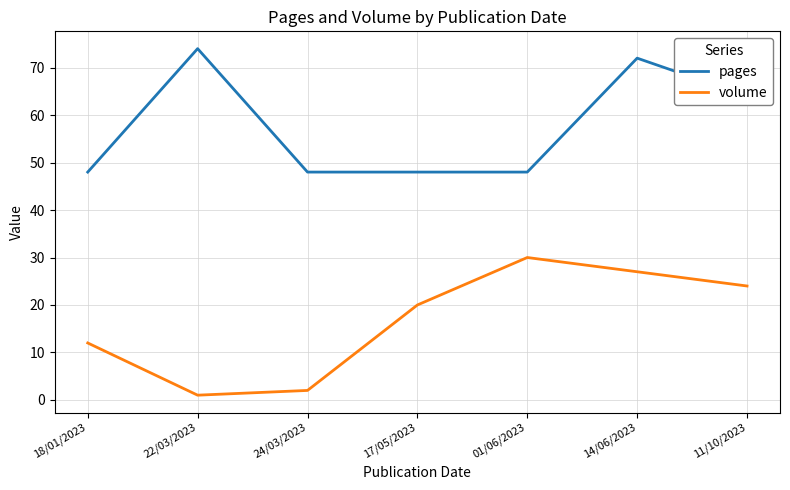

True or false: volume has a value of 27 at 14/06/2023.

True